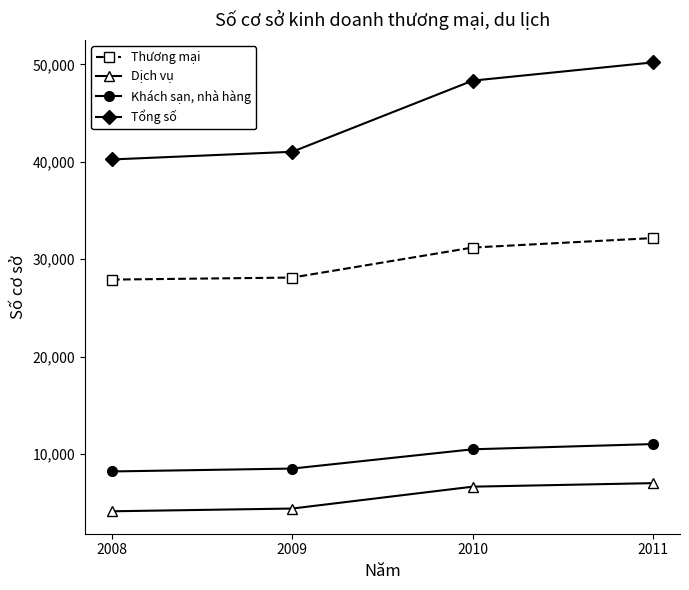

Which series has the largest total across all categories?

Tổng số